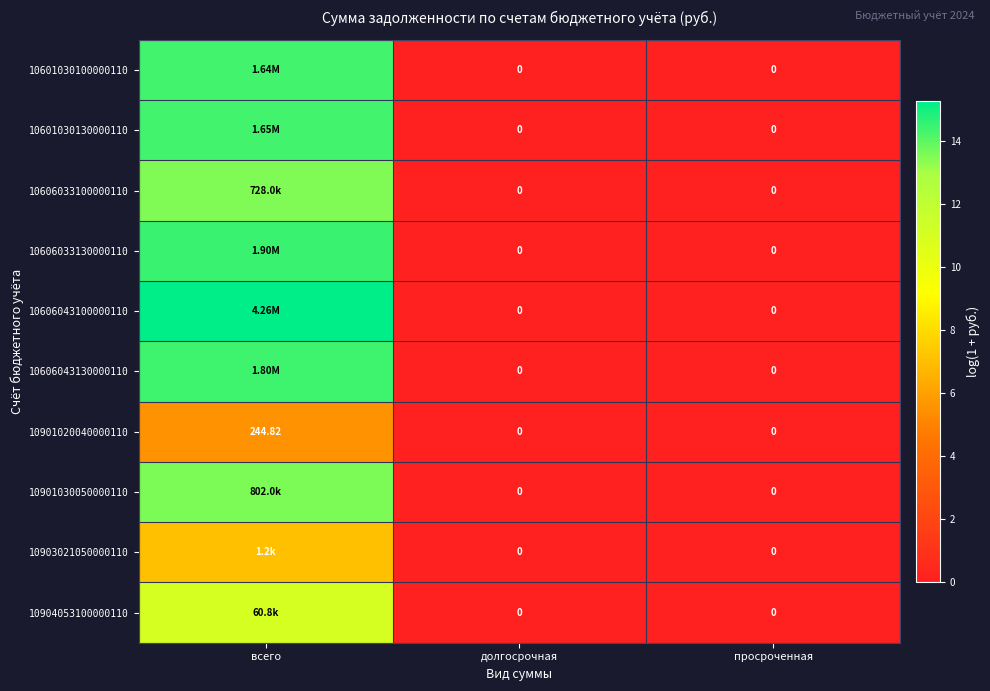

What is the average value of the 10606043100000110 series?

5.1